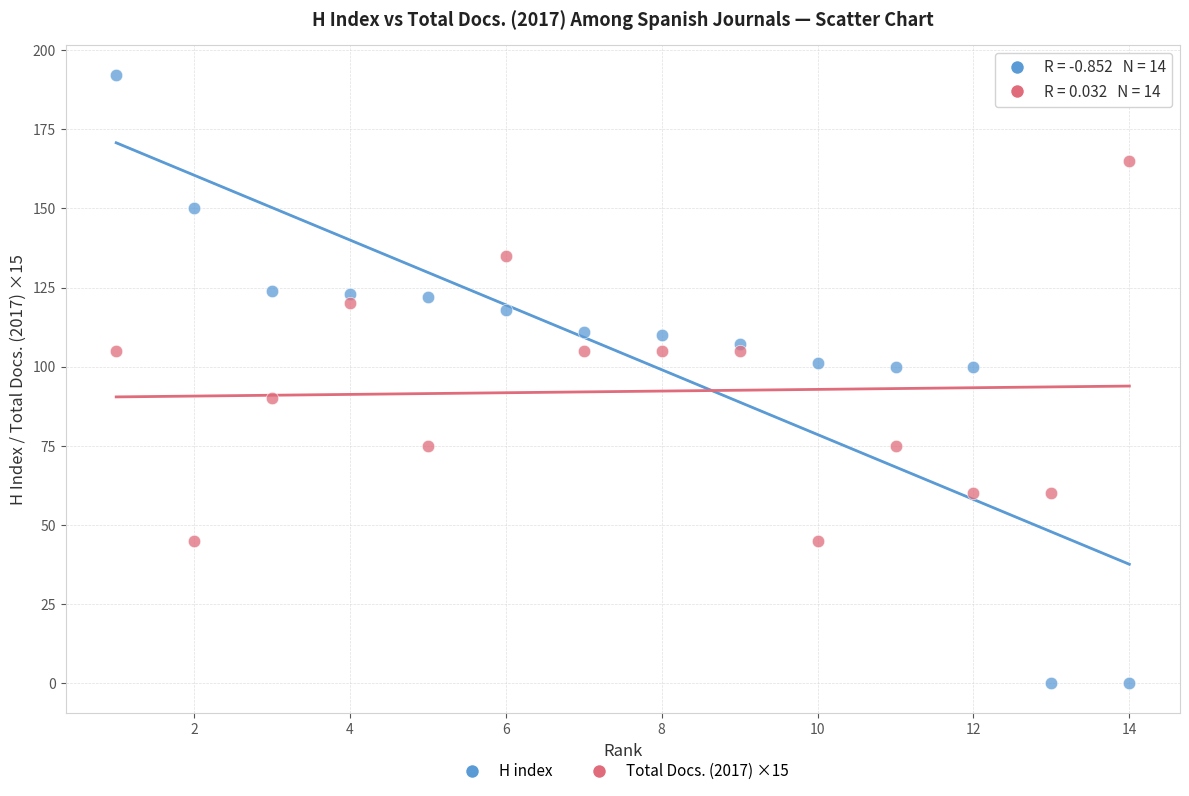

Which series contains the lowest Y value?

H index